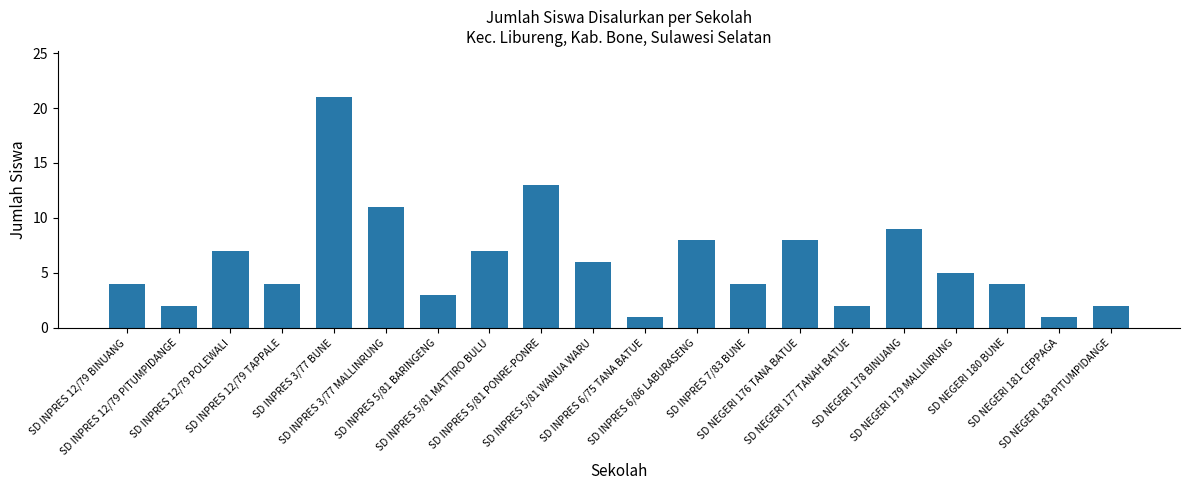

Where is the data nearest to the value 11?

SD INPRES 3/77 MALLINRUNG